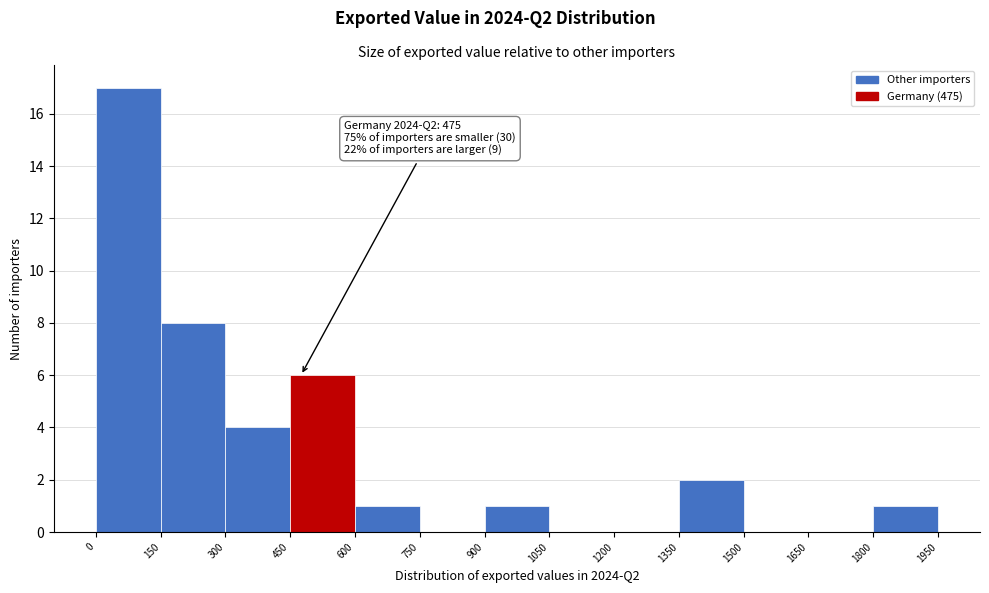

Which range on the x-axis has the tallest bar?

0 to 150